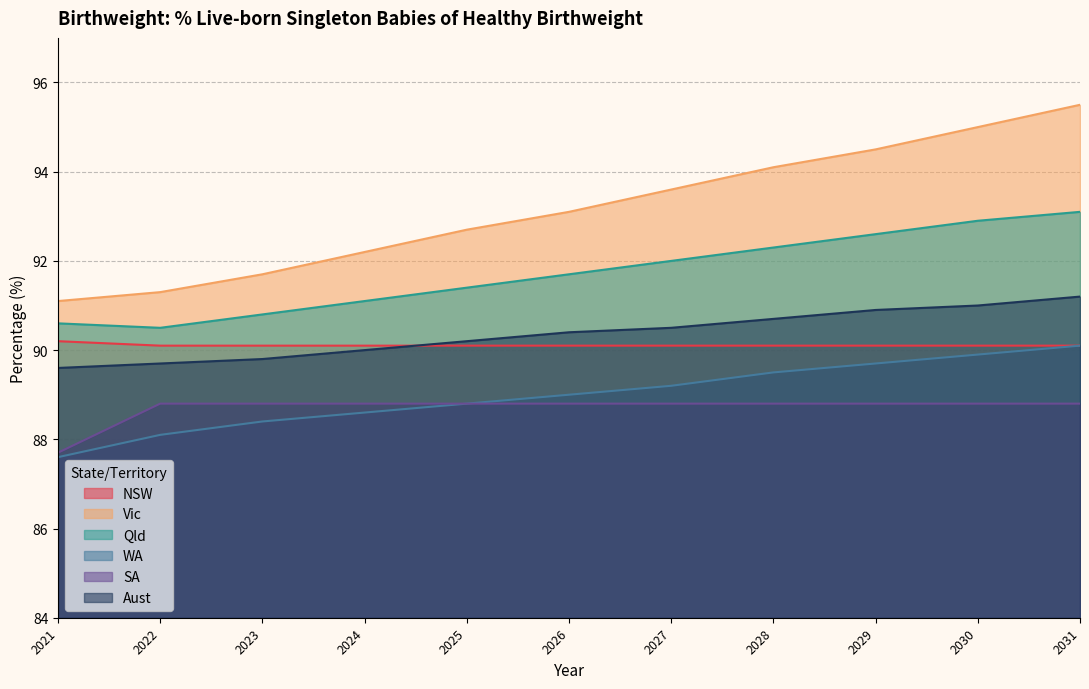

What is the difference between the highest and lowest values at 2026?

4.3